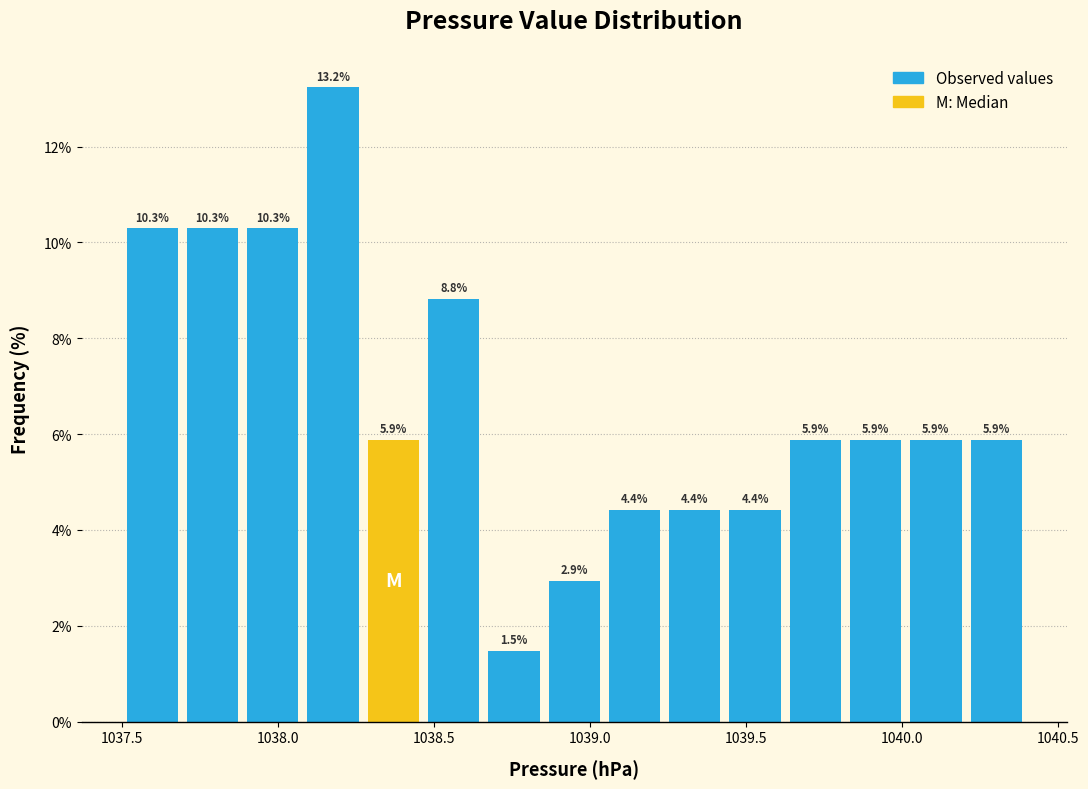

Read against the x-axis, roughly where is the centre of the tallest bar?

1038.20